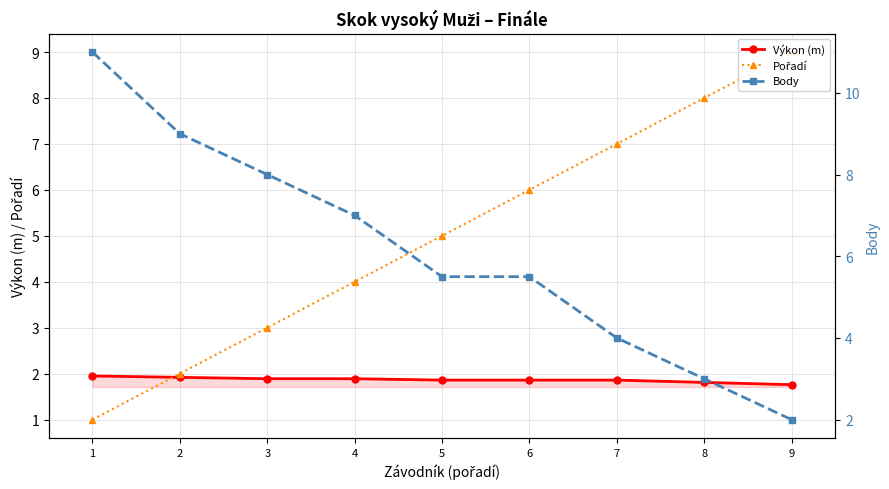

Reading right to left, transcribe all the data shown in this chart.

Výkon (m): 9=1.8	8=1.8	7=1.9	6=1.9	5=1.9	4=1.9	3=1.9	2=1.9	1=1.9
Pořadí: 9=9.0	8=8.0	7=7.0	6=6.0	5=5.0	4=4.0	3=3.0	2=2.0	1=1.0
Body: 9=2.0	8=3.0	7=4.0	6=5.5	5=5.5	4=7.0	3=8.0	2=9.0	1=11.0